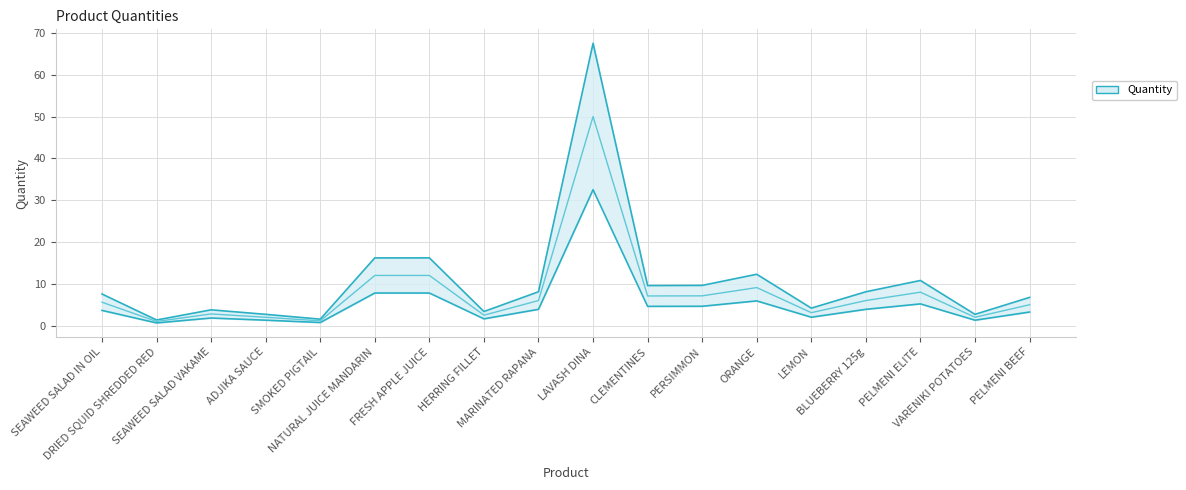

True or false: there are more than 0 points higher than both neighbors.

True